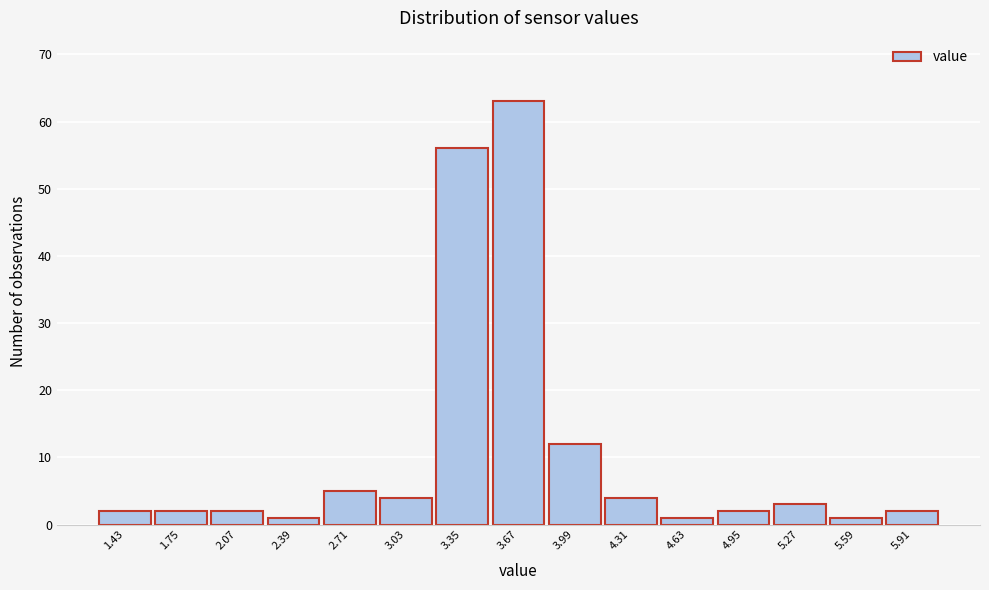

Reading left to right, transcribe this chart: for each bar, give the range it covers on the x-axis and its height. Neither the bar edges nor the heights are printed on the chart, so give them approximately, as read against the axes.

1.27 to 1.59: 2
1.59 to 1.91: 2
1.91 to 2.23: 2
2.23 to 2.55: 1
2.55 to 2.87: 5
2.87 to 3.19: 4
3.19 to 3.51: 56
3.51 to 3.83: 63
3.83 to 4.15: 12
4.15 to 4.47: 4
4.47 to 4.79: 1
4.79 to 5.11: 2
5.11 to 5.43: 3
5.43 to 5.75: 1
5.75 to 6.07: 2